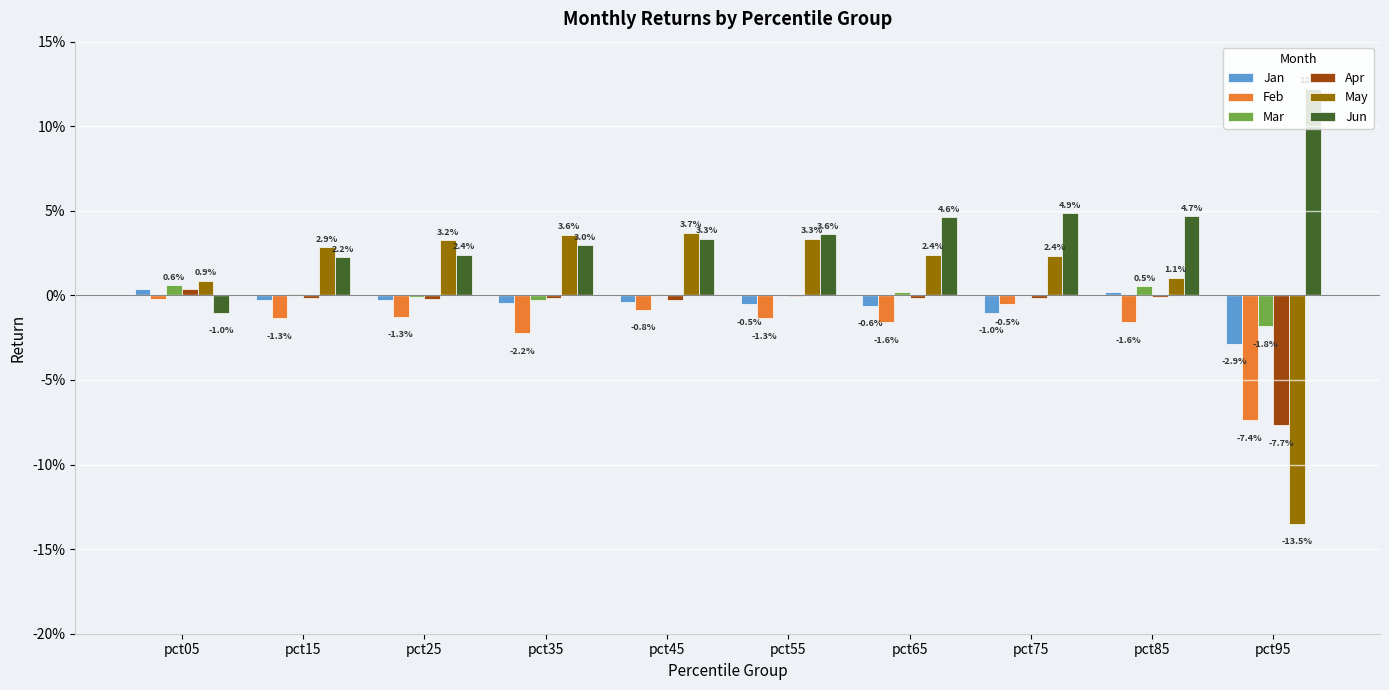

Reading right to left, extract all data points from this chart.

Jan: pct95=-0.0	pct85=0.0	pct75=-0.0	pct65=-0.0	pct55=-0.0	pct45=-0.0	pct35=-0.0	pct25=-0.0	pct15=-0.0	pct05=0.0
Feb: pct95=-0.1	pct85=-0.0	pct75=-0.0	pct65=-0.0	pct55=-0.0	pct45=-0.0	pct35=-0.0	pct25=-0.0	pct15=-0.0	pct05=-0.0
Mar: pct95=-0.0	pct85=0.0	pct75=0.0	pct65=0.0	pct55=0.0	pct45=0.0	pct35=-0.0	pct25=-0.0	pct15=0.0	pct05=0.0
Apr: pct95=-0.1	pct85=-0.0	pct75=-0.0	pct65=-0.0	pct55=-0.0	pct45=-0.0	pct35=-0.0	pct25=-0.0	pct15=-0.0	pct05=0.0
May: pct95=-0.1	pct85=0.0	pct75=0.0	pct65=0.0	pct55=0.0	pct45=0.0	pct35=0.0	pct25=0.0	pct15=0.0	pct05=0.0
Jun: pct95=0.1	pct85=0.0	pct75=0.0	pct65=0.0	pct55=0.0	pct45=0.0	pct35=0.0	pct25=0.0	pct15=0.0	pct05=-0.0